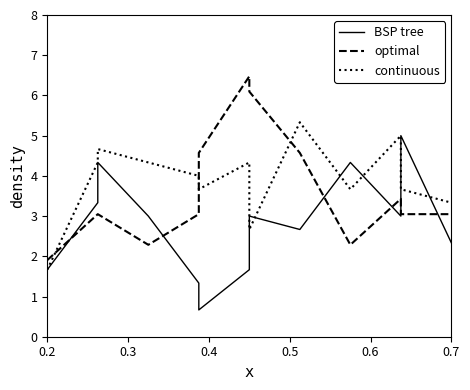

Count the number of categories in the chart.

13